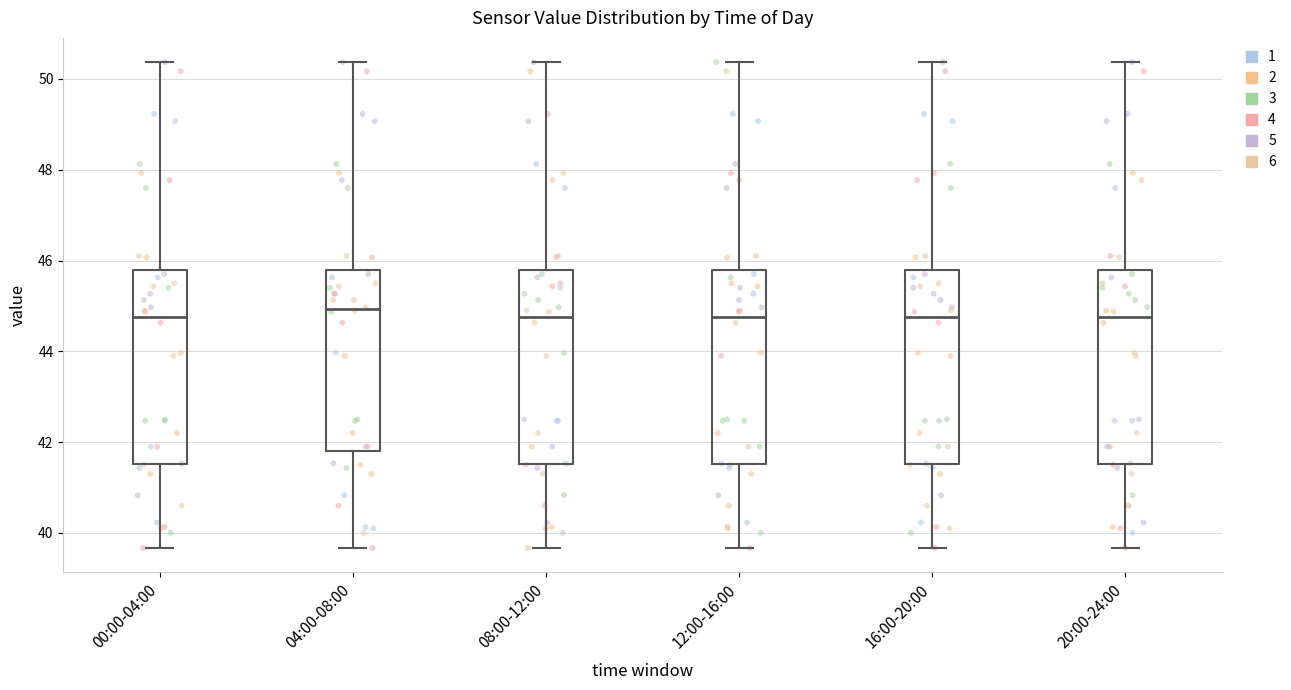

Reading left to right, transcribe this box plot: for each box, give where its median line is, the range the box spans, and where its two whiskers end, as read against the y-axis. The values are not printed on the chart, so give them approximately, as read against the axis.

00:00-04:00: median 44.8, box 41.6 to 45.8, whiskers 39.6 to 50.4
04:00-08:00: median 45.0, box 41.8 to 45.8, whiskers 39.6 to 50.4
08:00-12:00: median 44.8, box 41.6 to 45.8, whiskers 39.6 to 50.4
12:00-16:00: median 44.8, box 41.6 to 45.8, whiskers 39.6 to 50.4
16:00-20:00: median 44.8, box 41.6 to 45.8, whiskers 39.6 to 50.4
20:00-24:00: median 44.8, box 41.6 to 45.8, whiskers 39.6 to 50.4